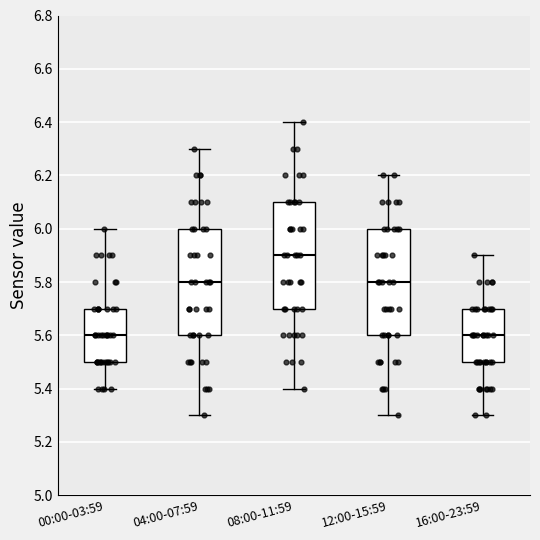

Reading left to right, transcribe this box plot: for each box, give where its median line is, the range the box spans, and where its two whiskers end, as read against the y-axis. The values are not printed on the chart, so give them approximately, as read against the axis.

00:00-03:59: median 5.6, box 5.5 to 5.7, whiskers 5.4 to 6.0
04:00-07:59: median 5.8, box 5.6 to 6.0, whiskers 5.3 to 6.3
08:00-11:59: median 5.9, box 5.7 to 6.1, whiskers 5.4 to 6.4
12:00-15:59: median 5.8, box 5.6 to 6.0, whiskers 5.3 to 6.2
16:00-23:59: median 5.6, box 5.5 to 5.7, whiskers 5.3 to 5.9